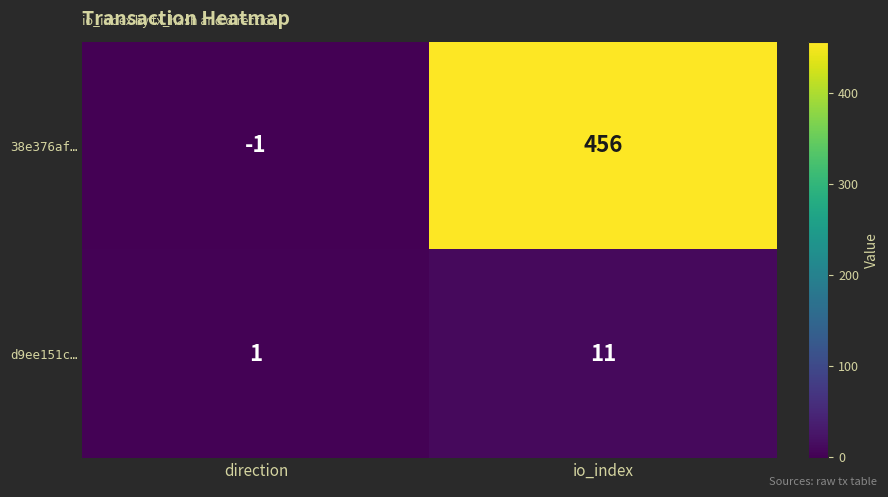

What is the maximum value shown in the chart?

456